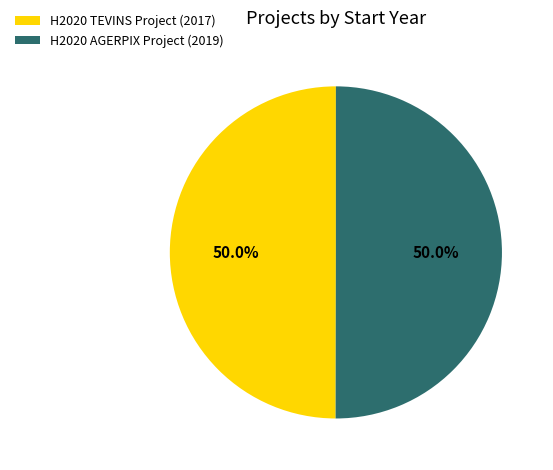

Is the sum of H2020 TEVINS Project (2017) and H2020 AGERPIX Project (2019) greater than half?

Yes